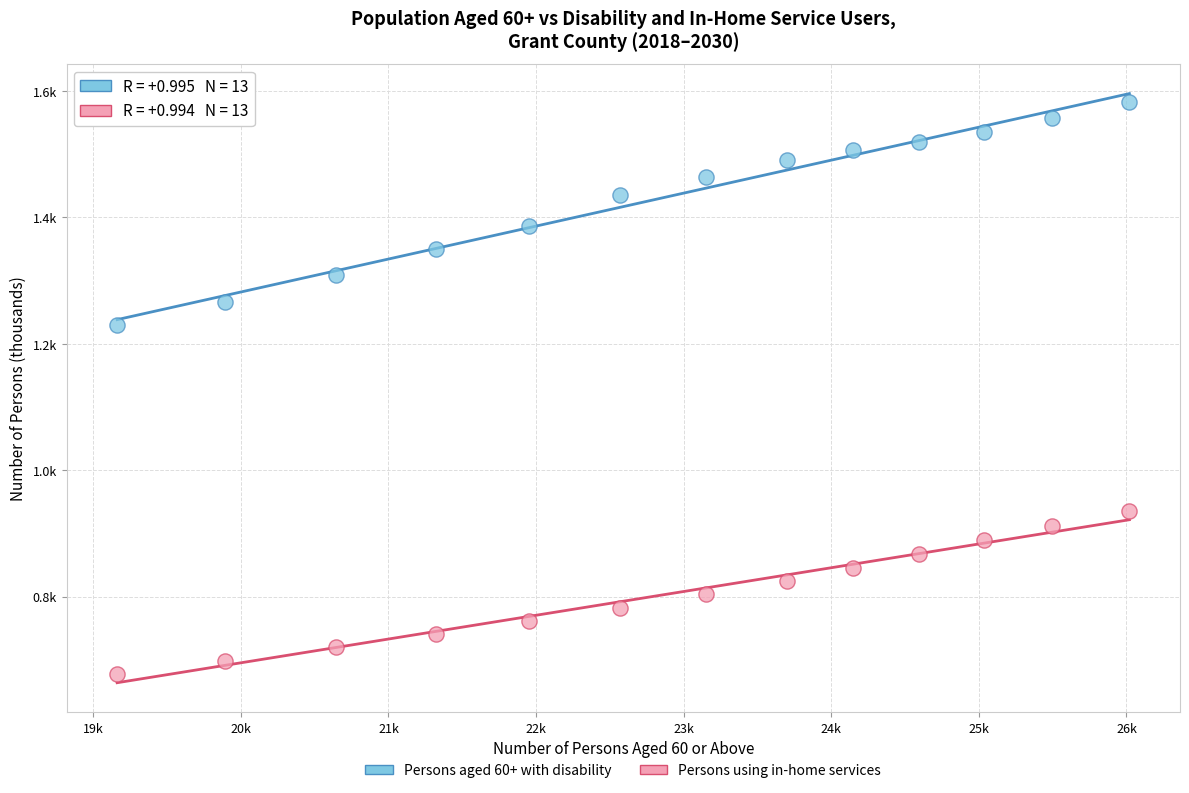

Which series contains the highest Y value?

Persons aged 60+ with disability